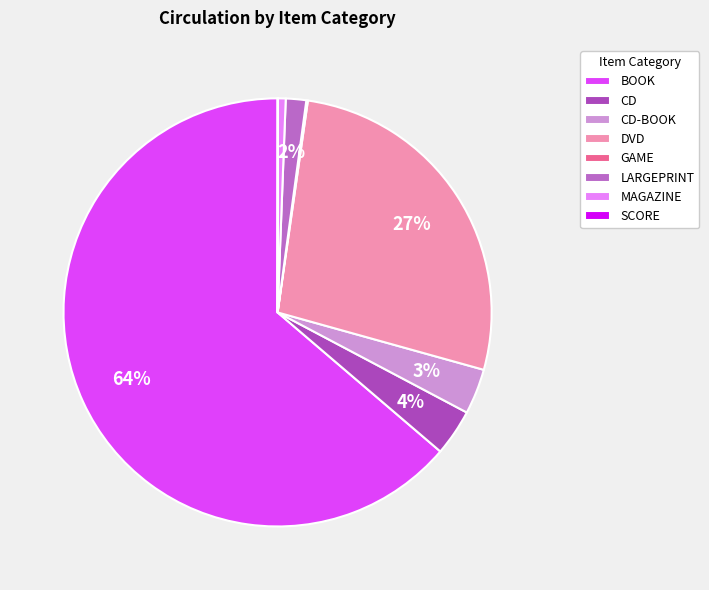

Combined, do SCORE and MAGAZINE account for over 50%?

No